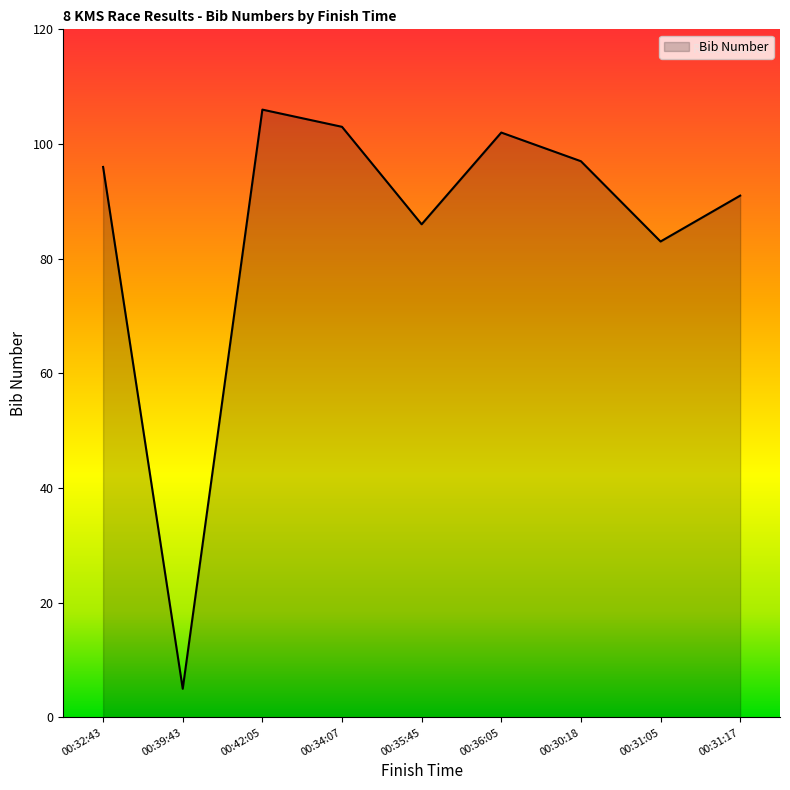

What is the maximum value shown in the chart?

106